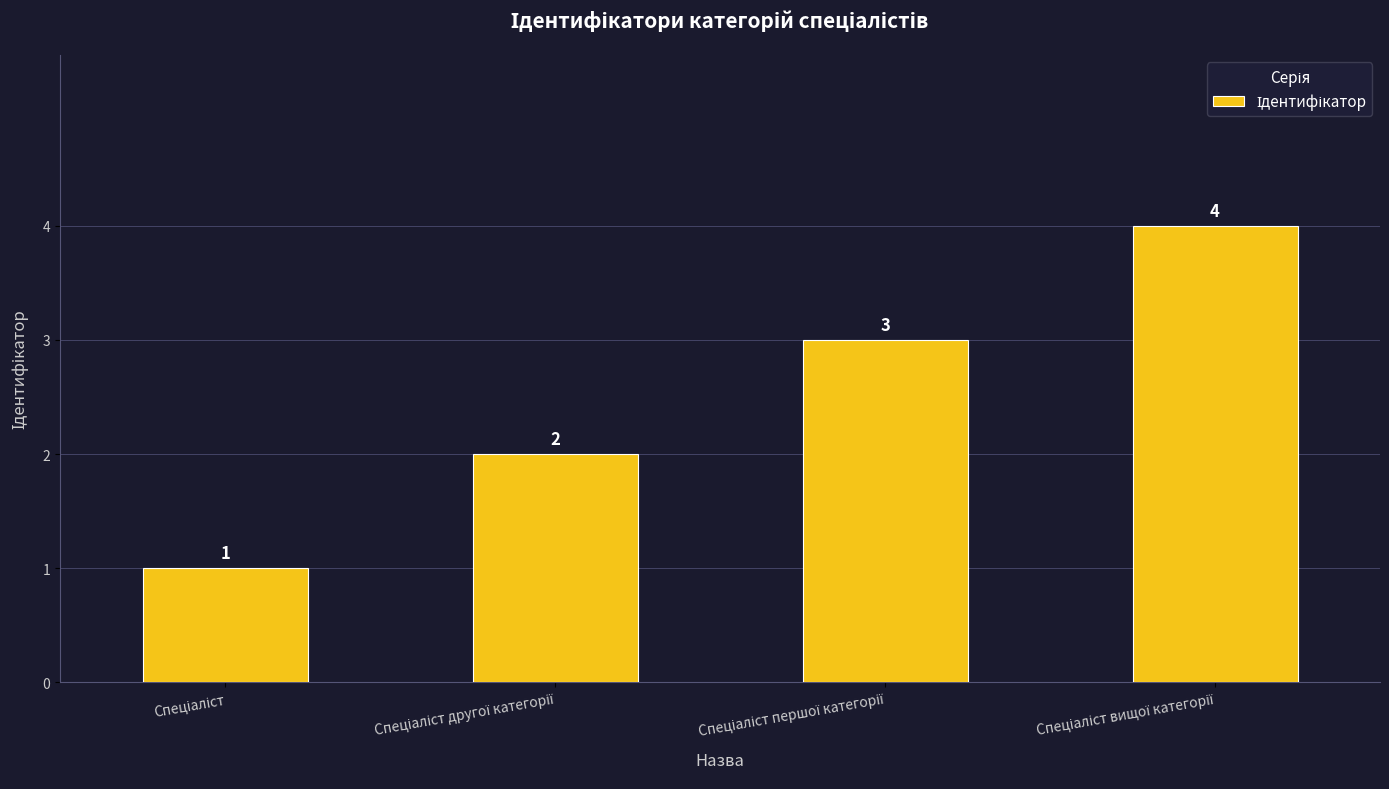

What is the value of the 4th bar from the left?

4